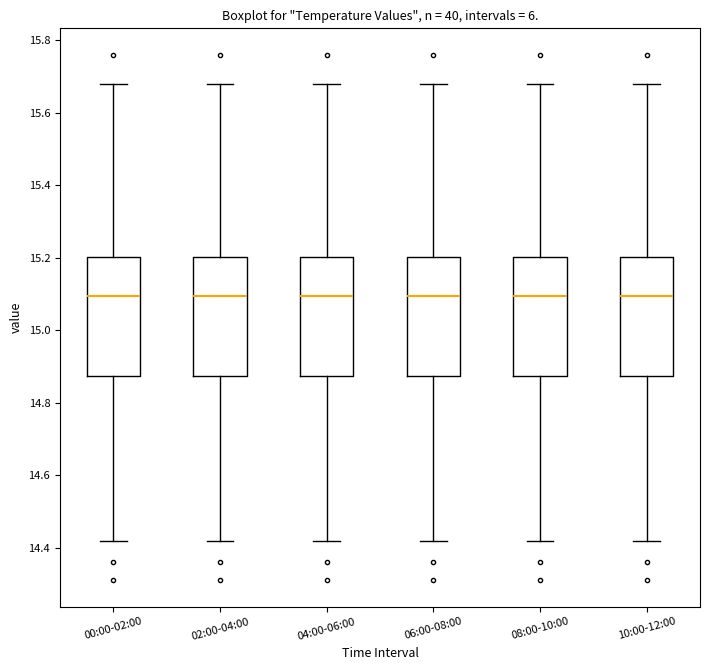

Reading left to right, read every box against the y-axis: the position of its median line, the range the box covers, and the ends of its whiskers. The values are not printed on the chart, so give them approximately, as read against the axis.

00:00-02:00: median 15.10, box 14.88 to 15.20, whiskers 14.42 to 15.68
02:00-04:00: median 15.10, box 14.88 to 15.20, whiskers 14.42 to 15.68
04:00-06:00: median 15.10, box 14.88 to 15.20, whiskers 14.42 to 15.68
06:00-08:00: median 15.10, box 14.88 to 15.20, whiskers 14.42 to 15.68
08:00-10:00: median 15.10, box 14.88 to 15.20, whiskers 14.42 to 15.68
10:00-12:00: median 15.10, box 14.88 to 15.20, whiskers 14.42 to 15.68